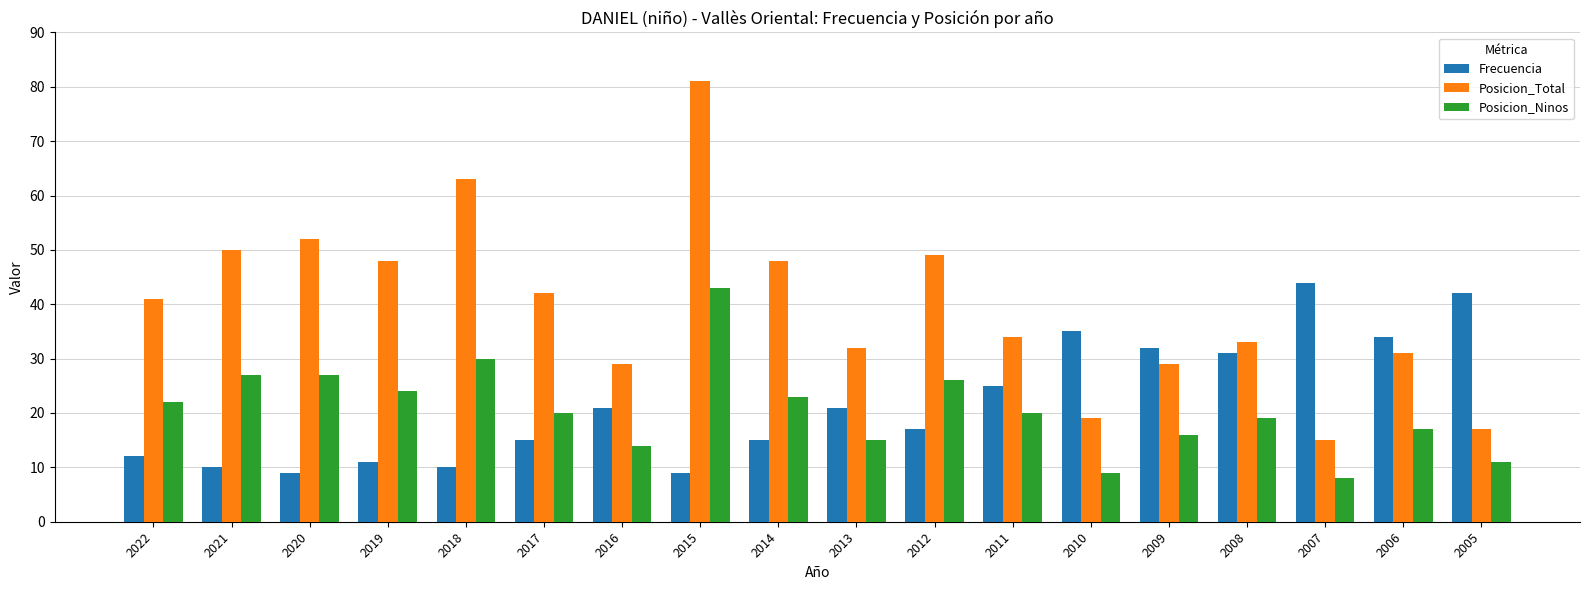

Is it true that Posicion_Total equals 33 at 2008?

True